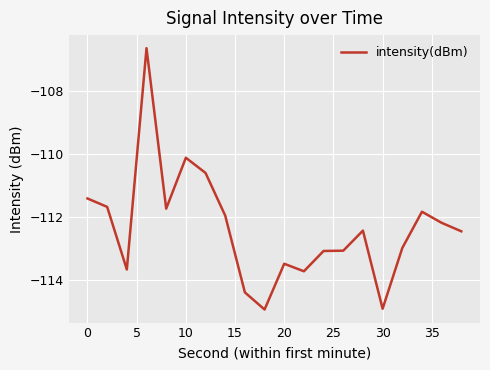

What is the smallest value displayed?

-114.9